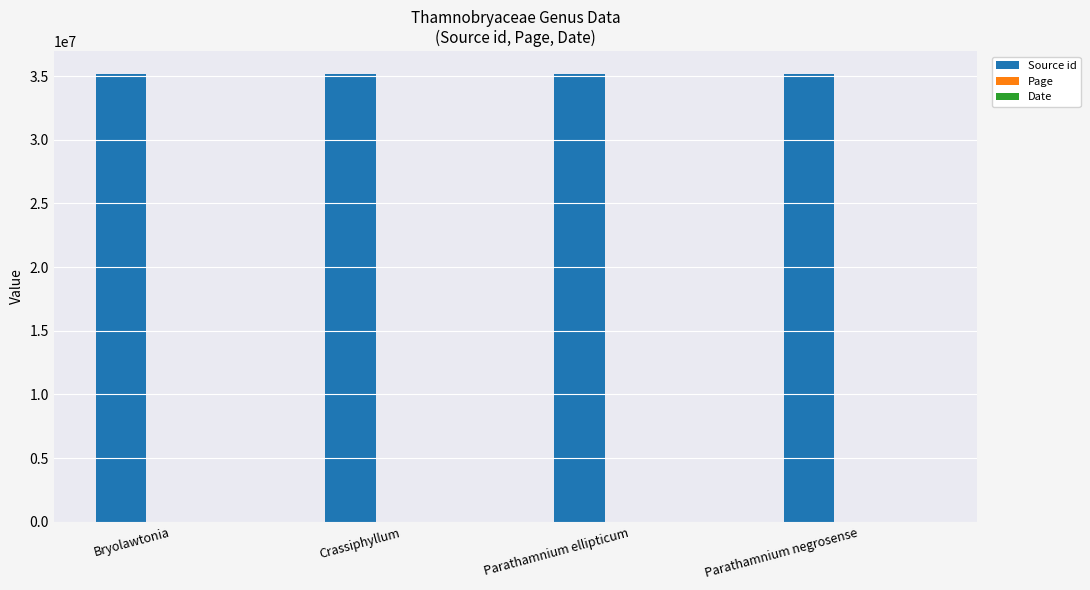

Which series has the largest total across all categories?

Source id